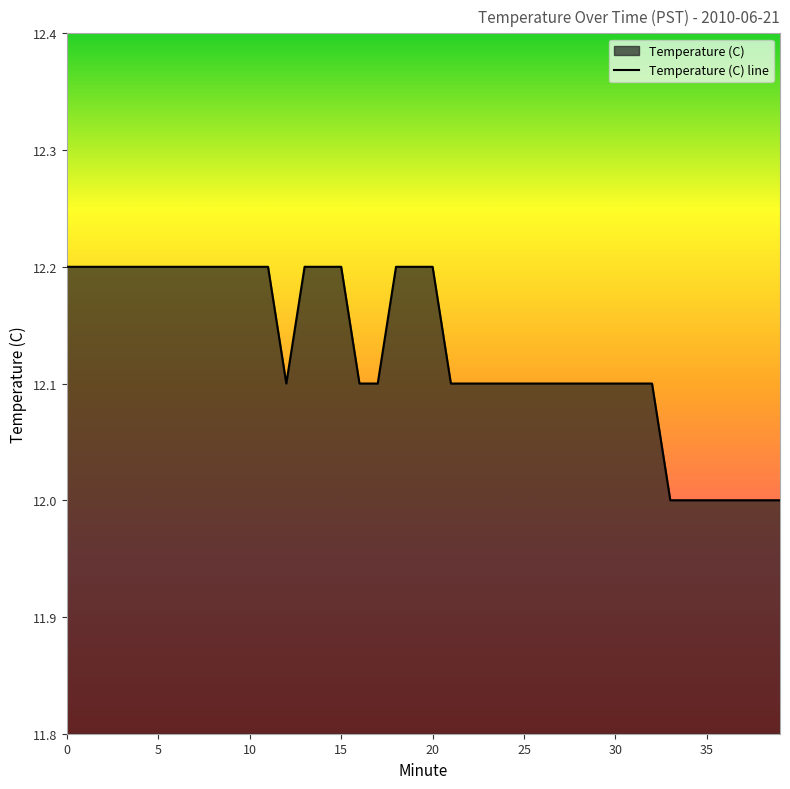

What is the difference between the second highest and minimum values?

0.2